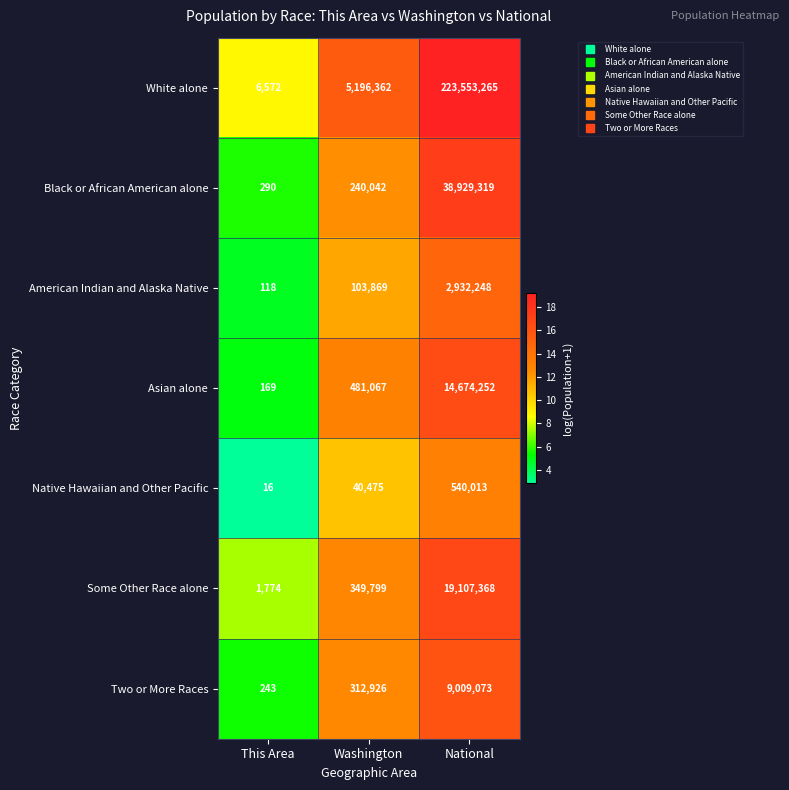

Reading right to left, list all the values displayed in this chart.

White alone: 223553265	5196362	6572
Black or African American alone: 38929319	240042	290
American Indian and Alaska Native: 2932248	103869	118
Asian alone: 14674252	481067	169
Native Hawaiian and Other Pacific: 540013	40475	16
Some Other Race alone: 19107368	349799	1774
Two or More Races: 9009073	312926	243